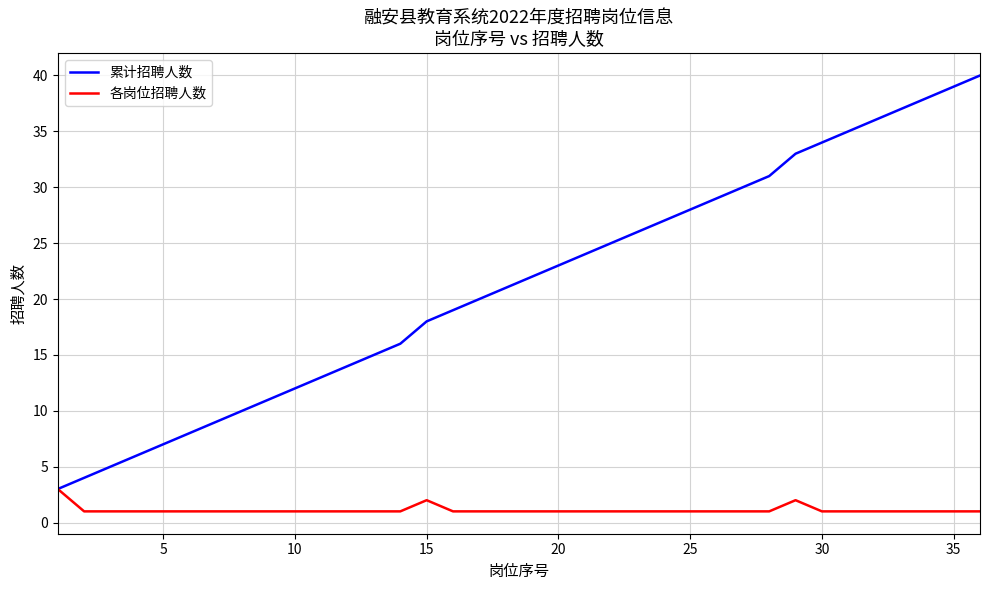

What is the lowest value of the 累计招聘人数 series?

3